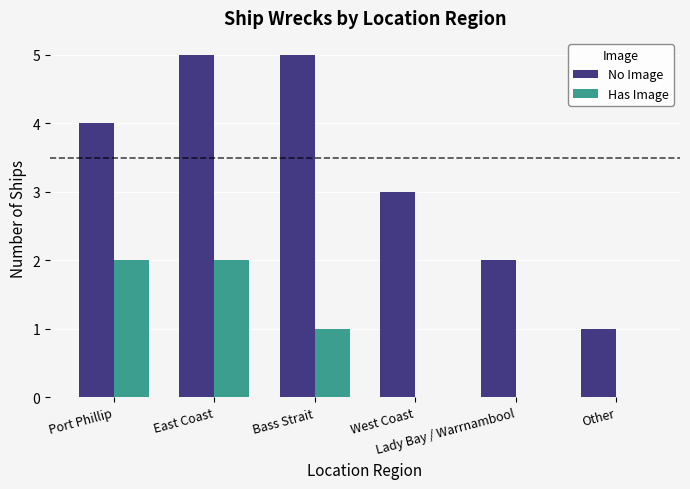

What is the sum of all Has Image values?

5